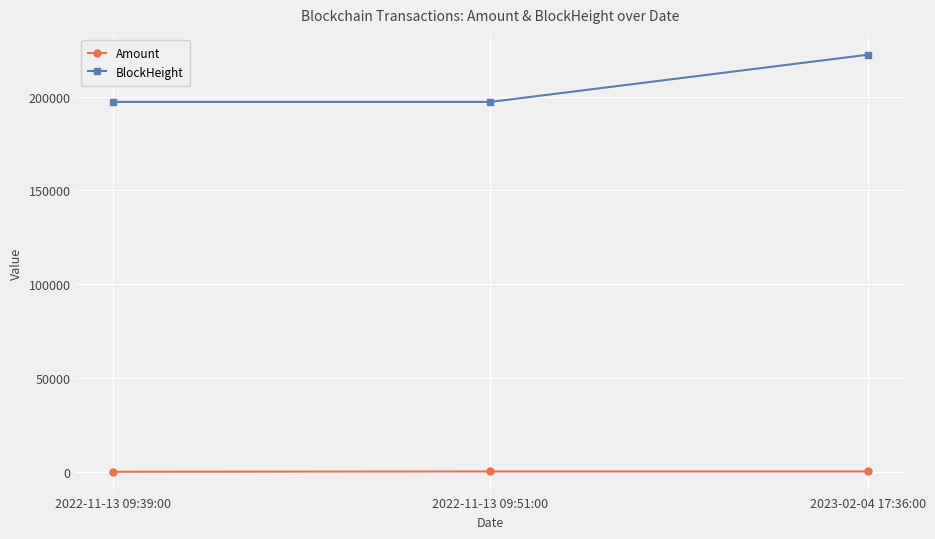

Where is BlockHeight nearest to the value 209798?

2022-11-13 09:51:00